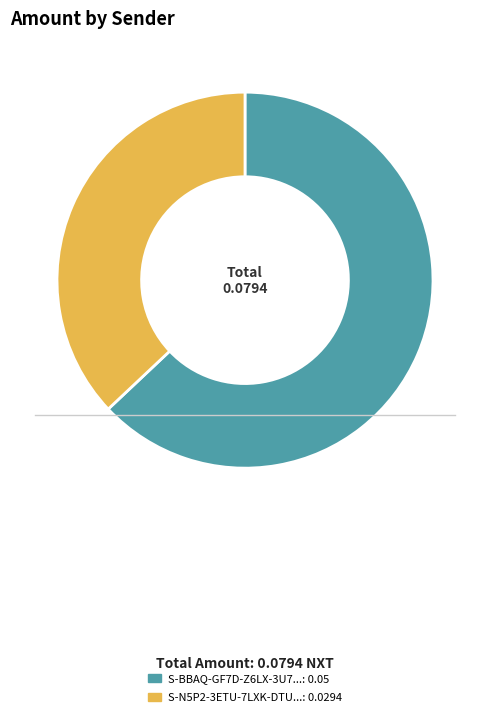

Is there any slice that represents more than half of the pie?

Yes